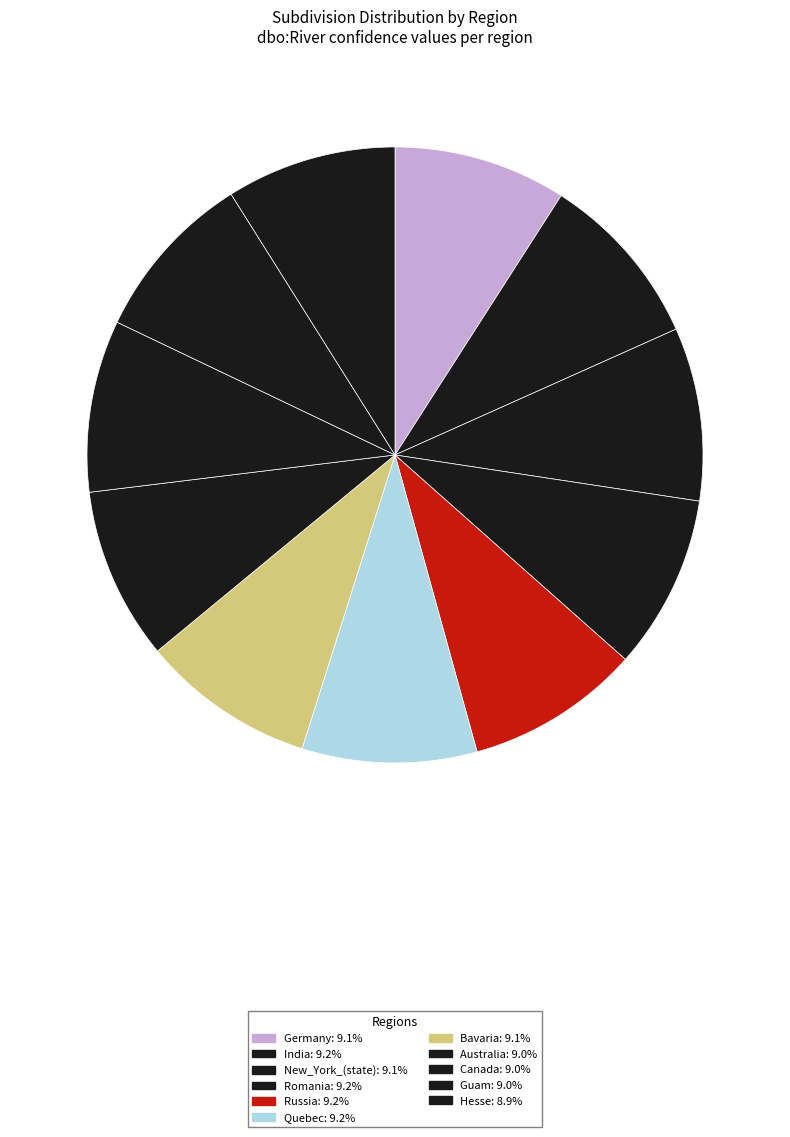

Count the number of slices in the pie.

11